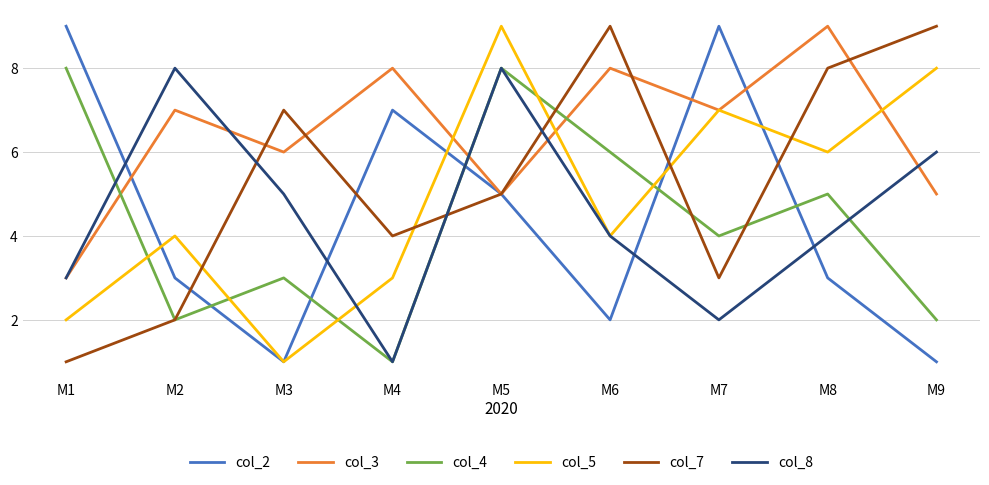

Between M1 and M8, which series saw the biggest shift?

col_7